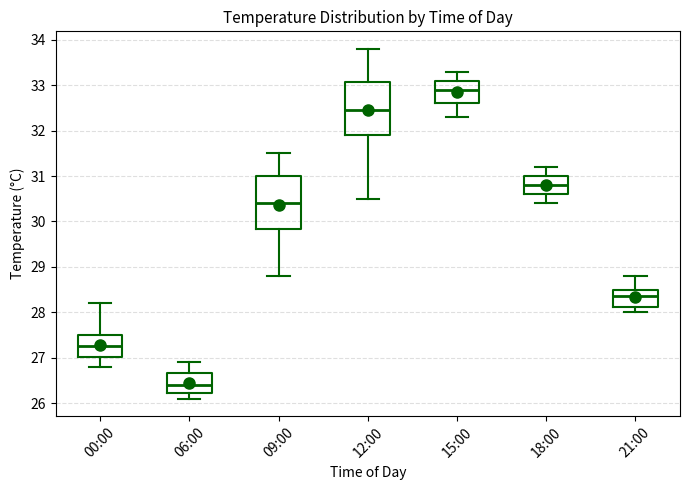

Reading left to right, transcribe this box plot: for each box, give where its median line is, the range the box spans, and where its two whiskers end, as read against the y-axis. The values are not printed on the chart, so give them approximately, as read against the axis.

00:00: median 27.3, box 27.0 to 27.5, whiskers 26.8 to 28.2
06:00: median 26.4, box 26.2 to 26.7, whiskers 26.1 to 26.9
09:00: median 30.4, box 29.8 to 31.0, whiskers 28.8 to 31.5
12:00: median 32.5, box 31.9 to 33.1, whiskers 30.5 to 33.8
15:00: median 32.9, box 32.6 to 33.1, whiskers 32.3 to 33.3
18:00: median 30.8, box 30.6 to 31.0, whiskers 30.4 to 31.2
21:00: median 28.4, box 28.1 to 28.5, whiskers 28.0 to 28.8